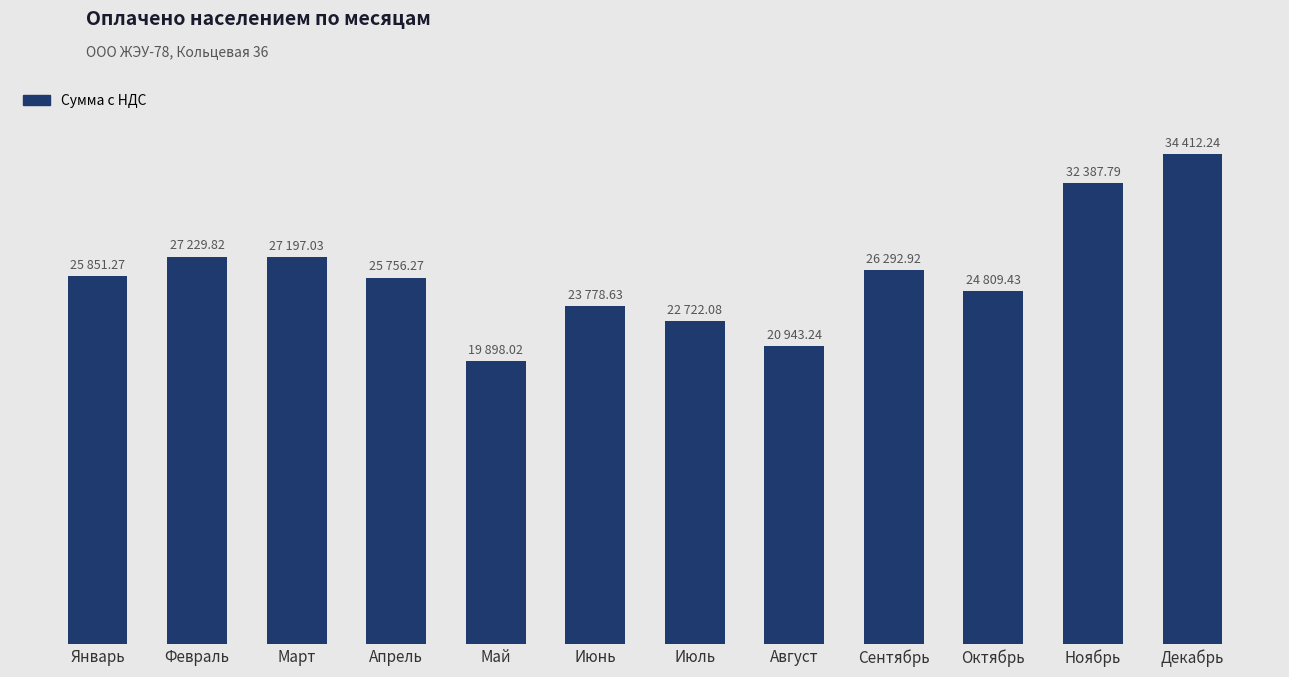

Is it true that the value at Июнь is 23778.6?

True